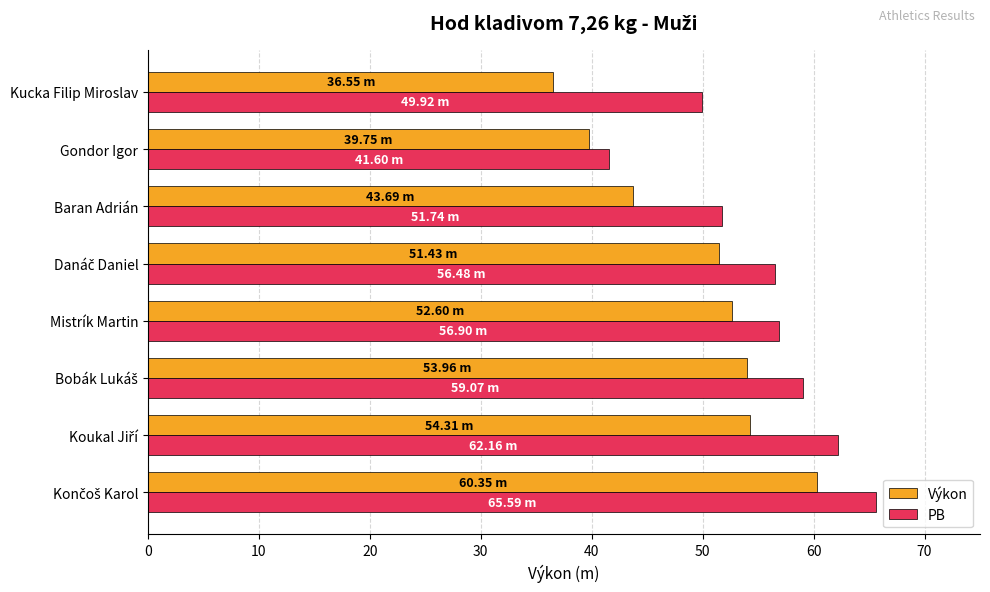

List the series in order of their peak value, highest first.

PB, Výkon